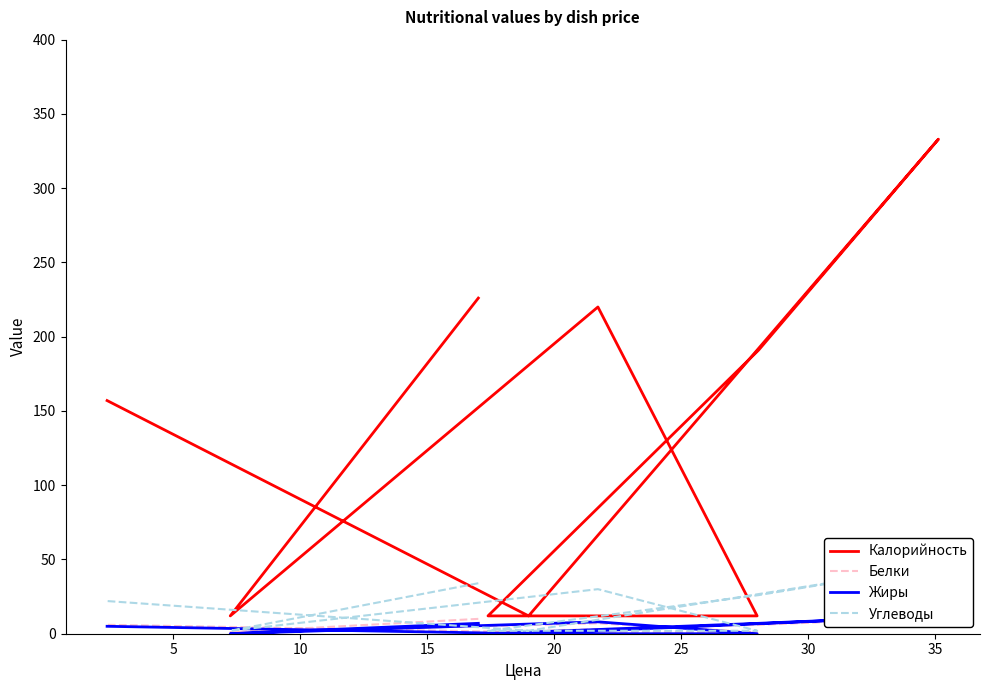

Reading left to right, transcribe all the data shown in this chart.

Калорийность: 226	12	220	12	12	191	333	12	157
Белки: 10	1	7	1	1	6	11	1	6
Жиры: 7	0	8	0	0	7	12	0	5
Углеводы: 34	2	30	2	2	26	46	2	22